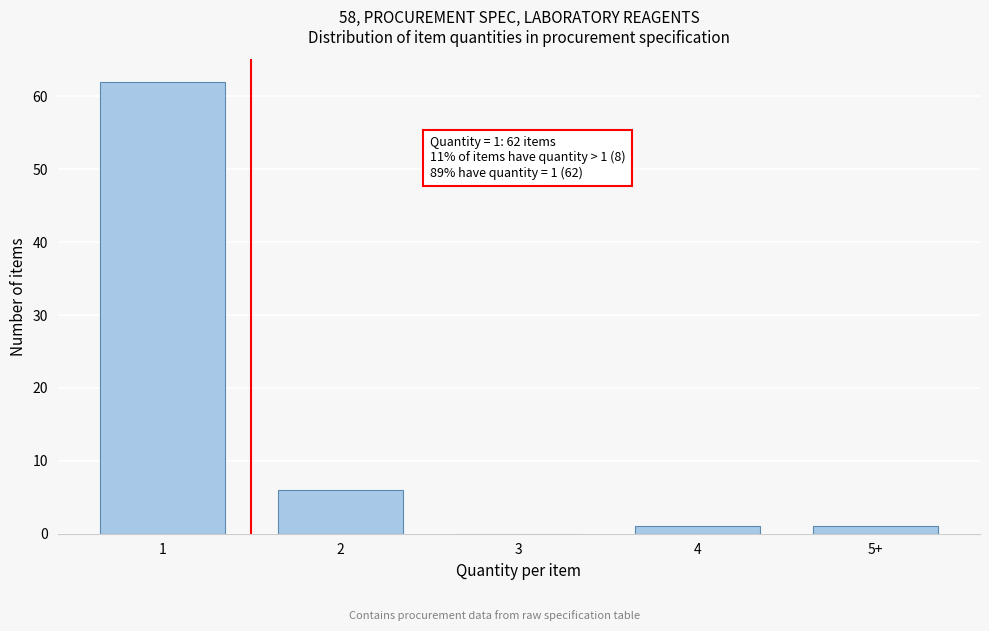

Reading left to right, extract all data points from this chart.

1=62	2=6	3=0	4=1	5+=1